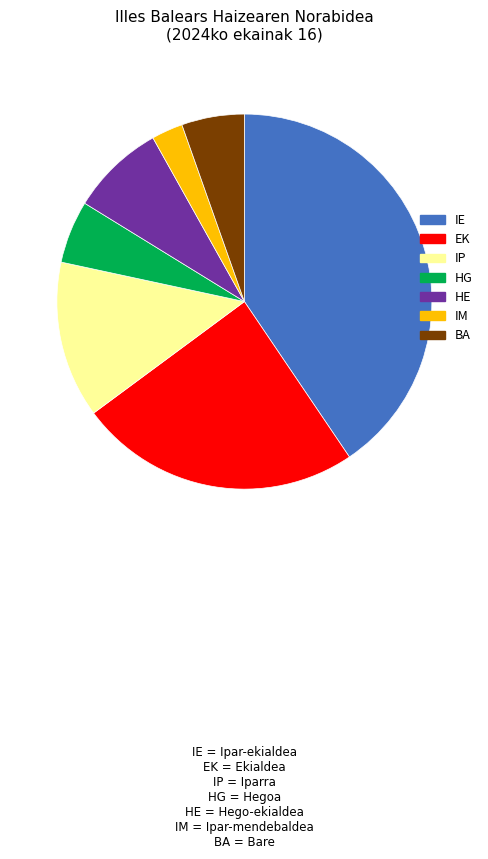

Does any single category account for the majority?

No